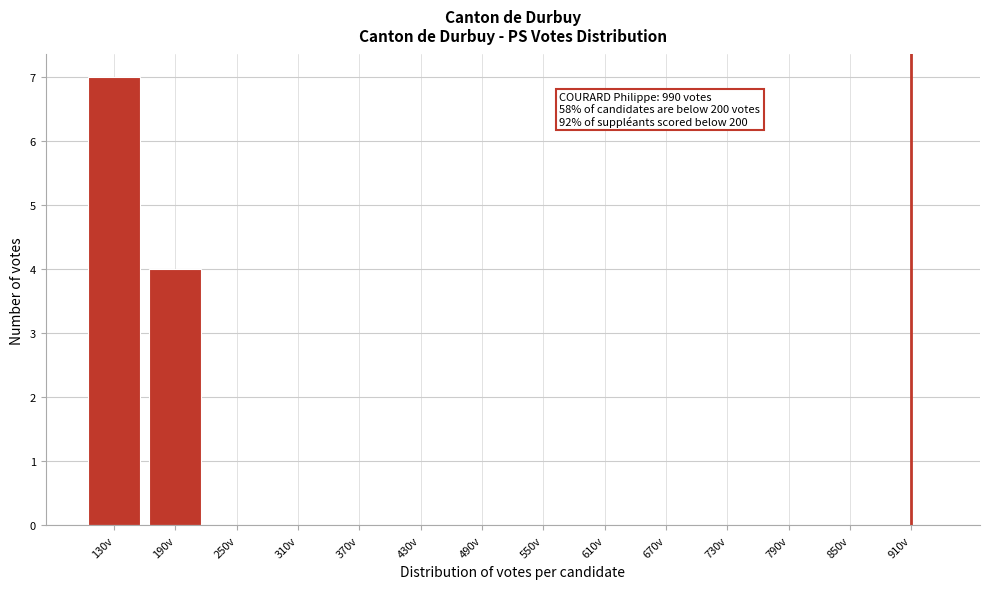

Reading right to left, extract all data points from this chart.

910v=0	850v=0	790v=0	730v=0	670v=0	610v=0	550v=0	490v=0	430v=0	370v=0	310v=0	250v=0	190v=4	130v=7